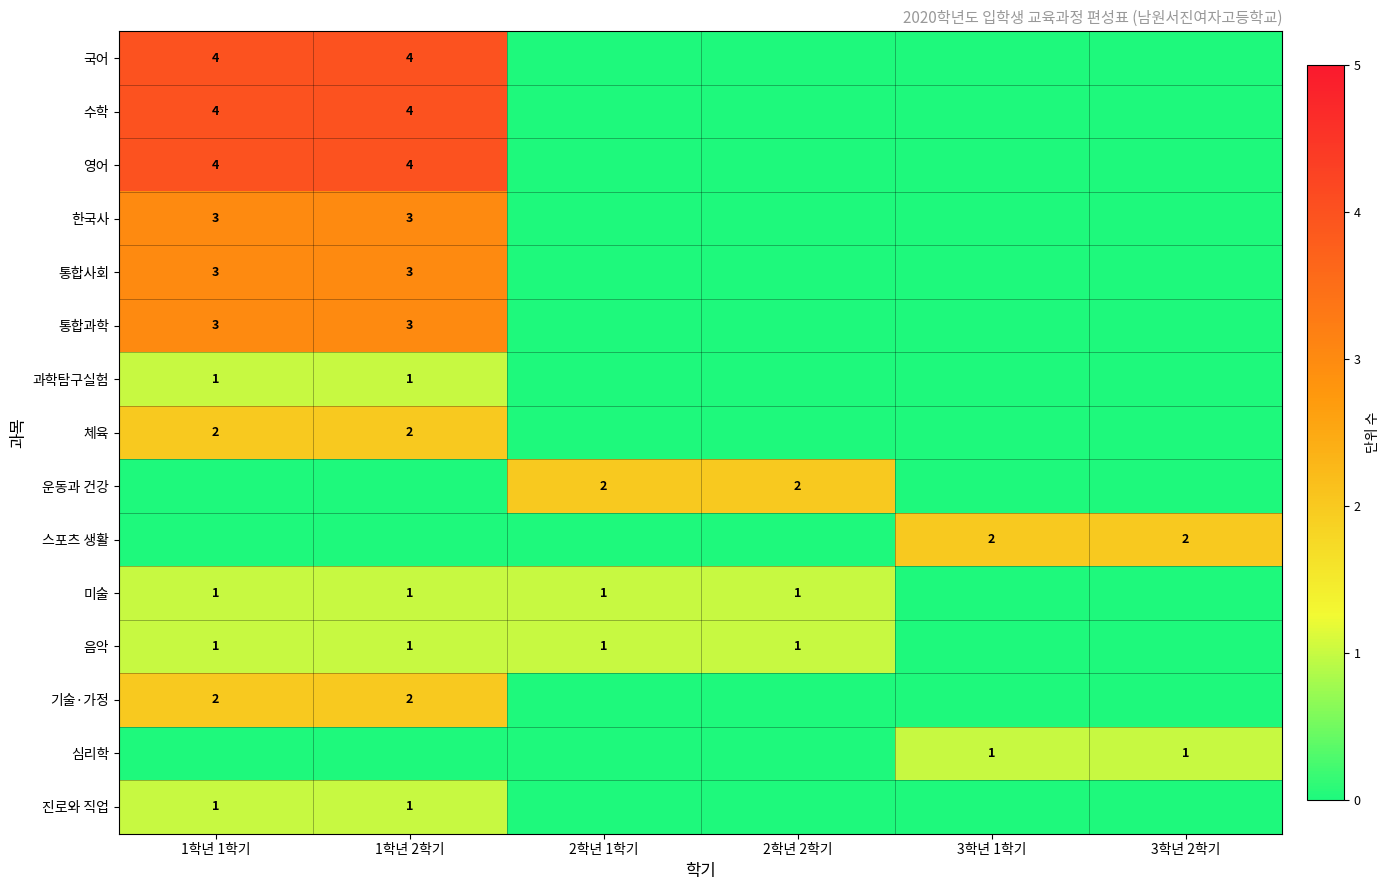

The value of 미술 at 2학년 1학기 is 1. True or false?

True